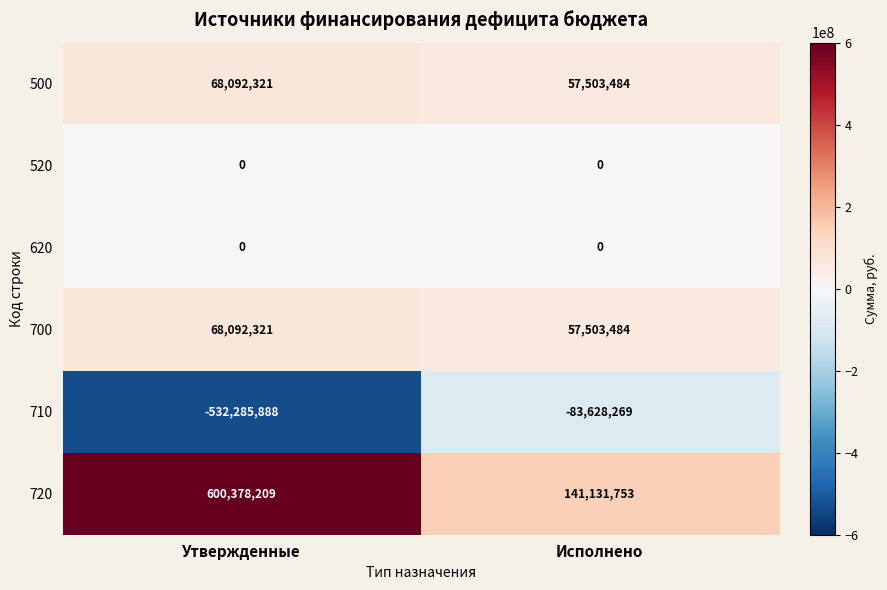

Which series has the largest total across all categories?

720